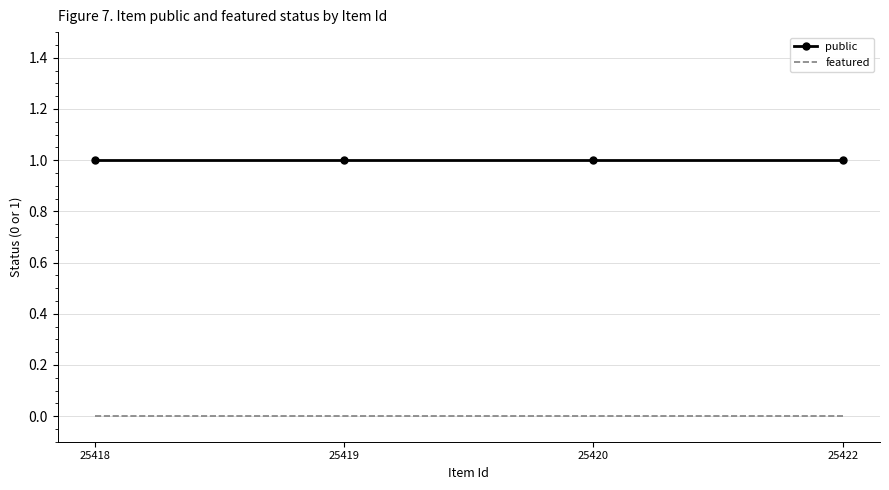

True or false: featured and public intersect in this chart.

False